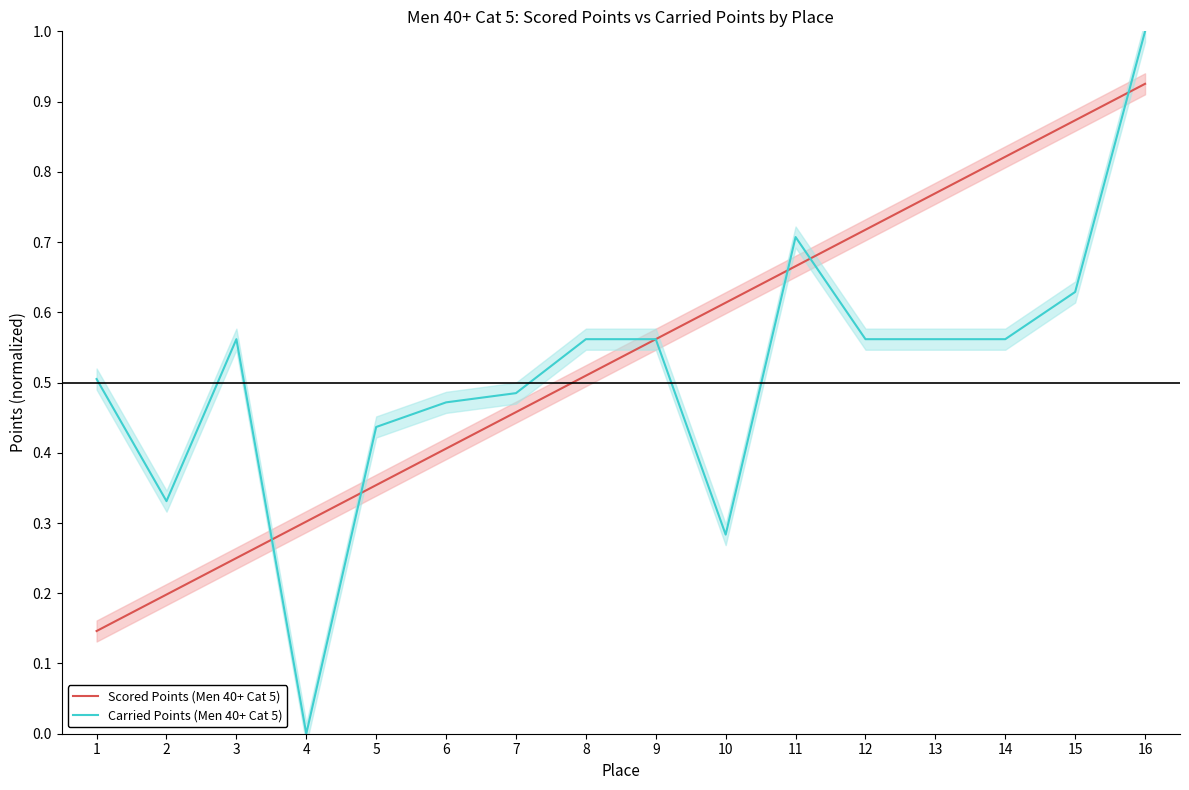

After their last crossing, which series has the higher values: Scored Points (Men 40+ Cat 5) or Carried Points (Men 40+ Cat 5)?

Carried Points (Men 40+ Cat 5)